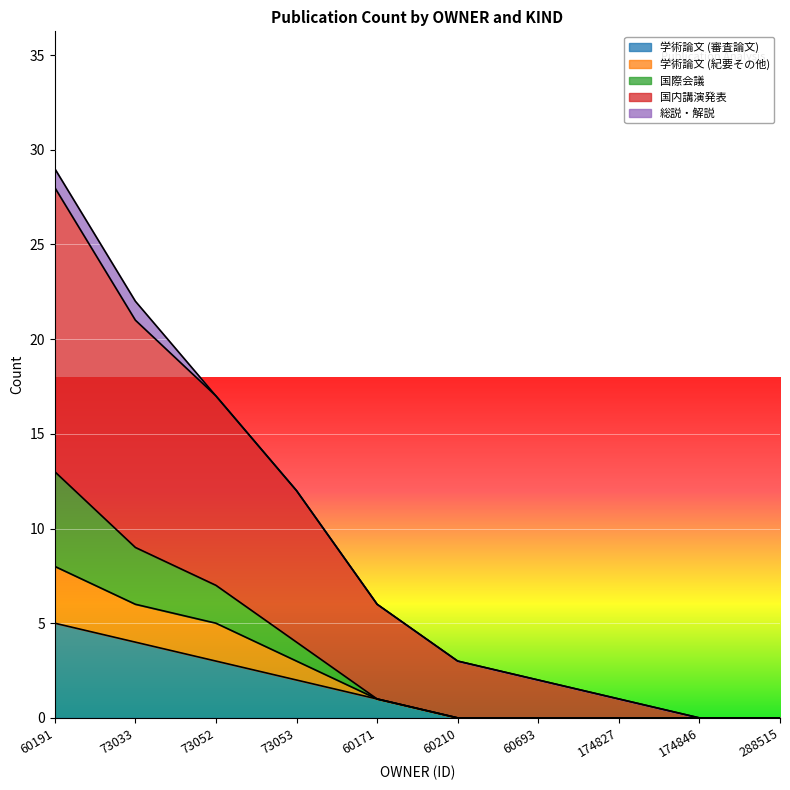

The 国際会議 series shows 22 at 60191. True or false?

False